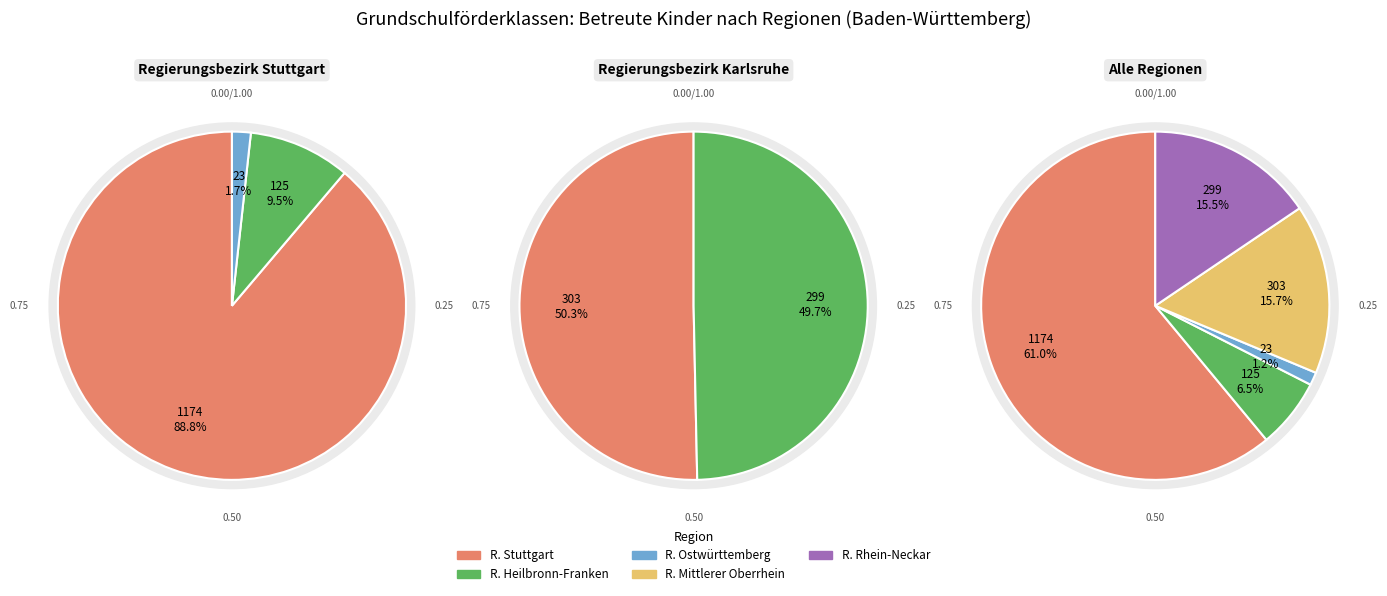

Approximately how many times larger is the value at Region Ostwürttemberg compared to Region Rhein-Neckar?

0.1